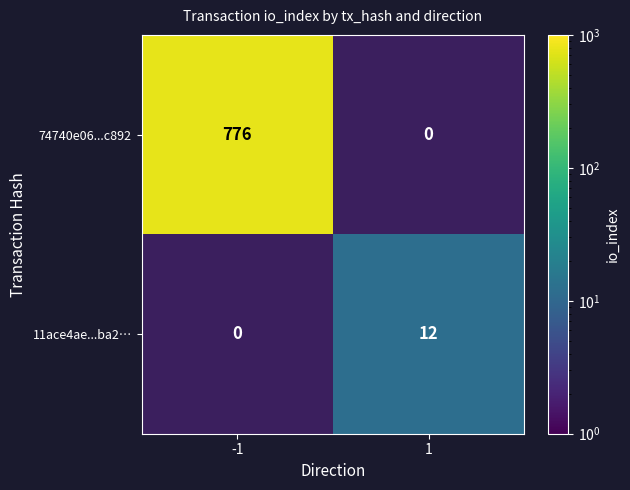

Is it true that 11ace4ae...ba2… equals 20.5 at 1?

False